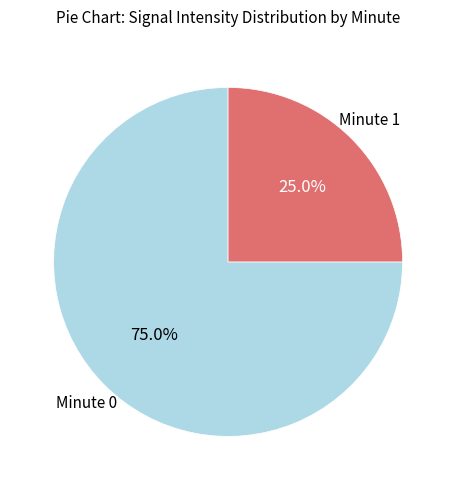

Is there a majority slice in this chart?

Yes